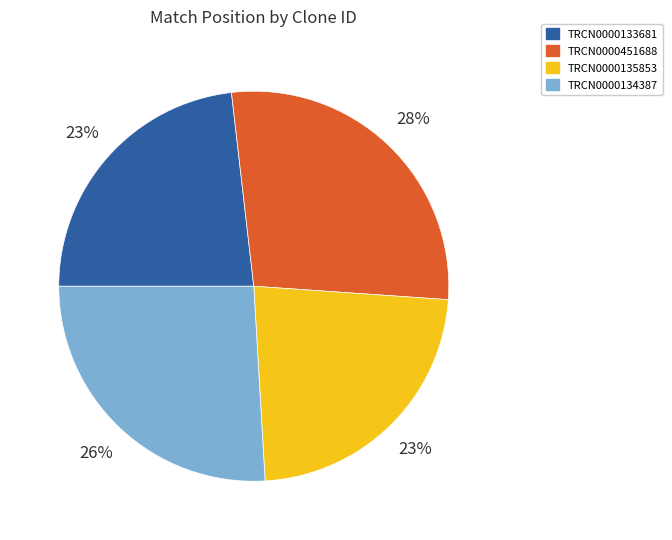

What percentage is the TRCN0000451688 slice, to the nearest percent?

28%